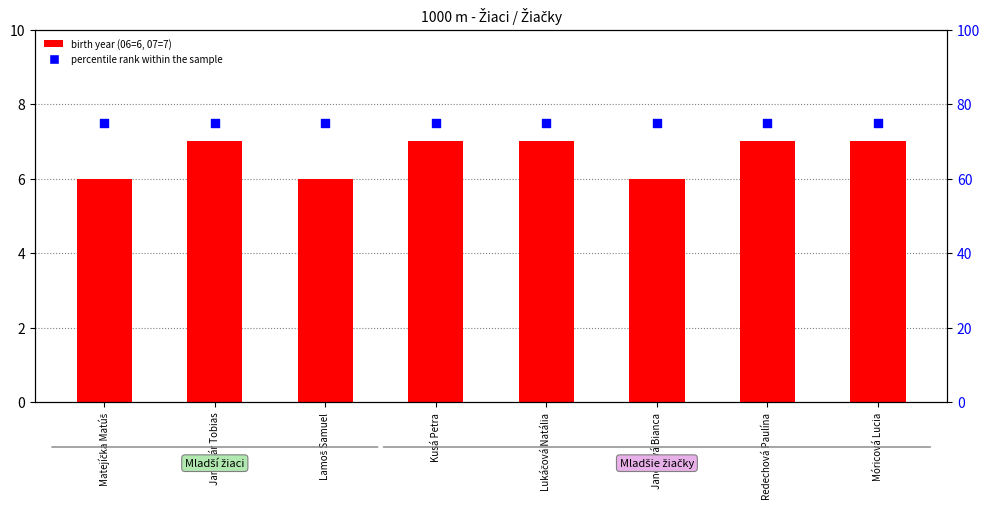

Which series contains the lowest Y value?

birth year (06=6, 07=7)